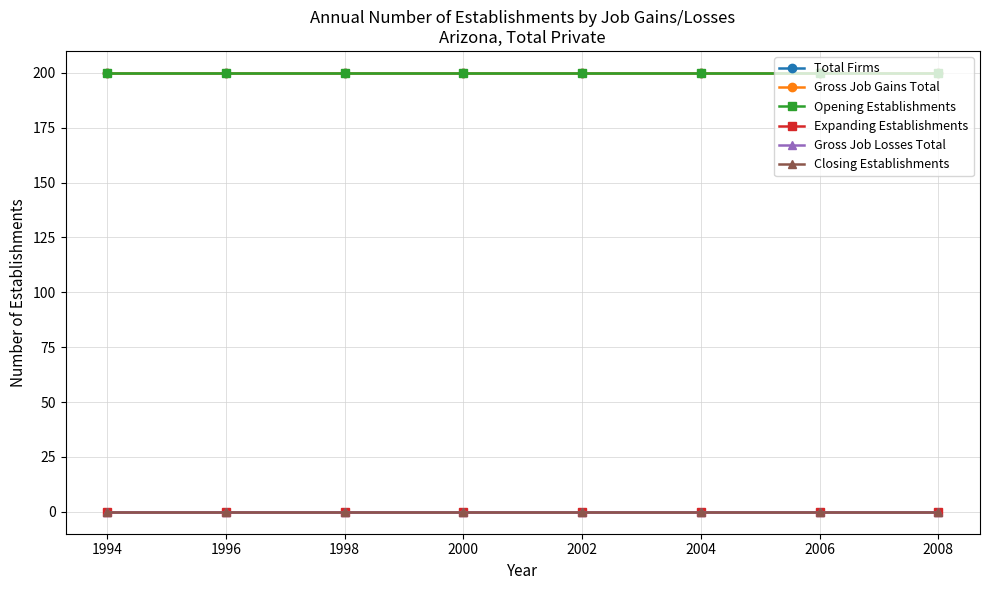

Which label corresponds to the smallest value in the chart?

1994